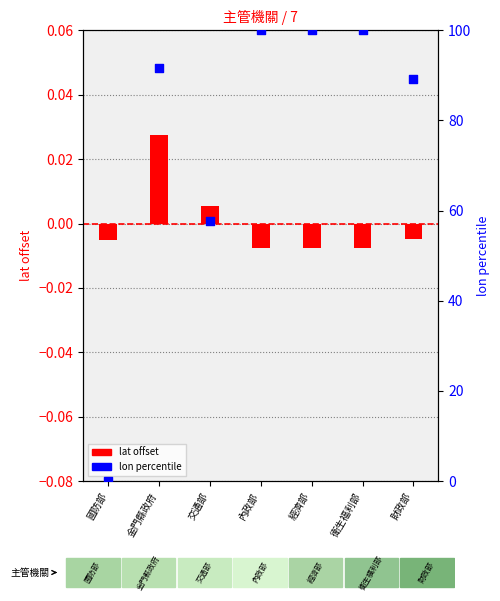

Which series has the largest total across all categories?

lon percentile